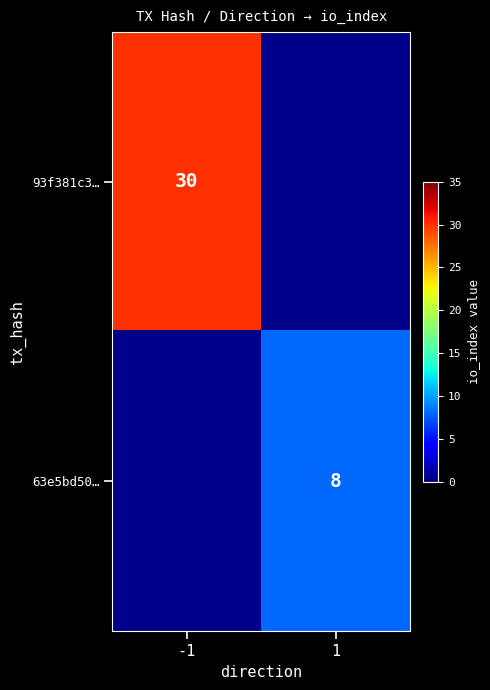

Is the value of 63e5bd50… at 1 greater than the value of 93f381c3… at -1?

No